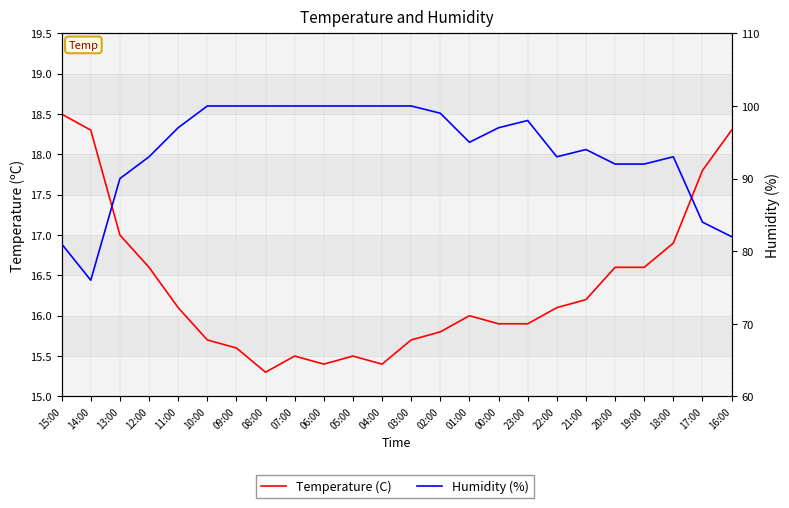

Is it true that Humidity (%) equals 140.7 at 12:00?

False